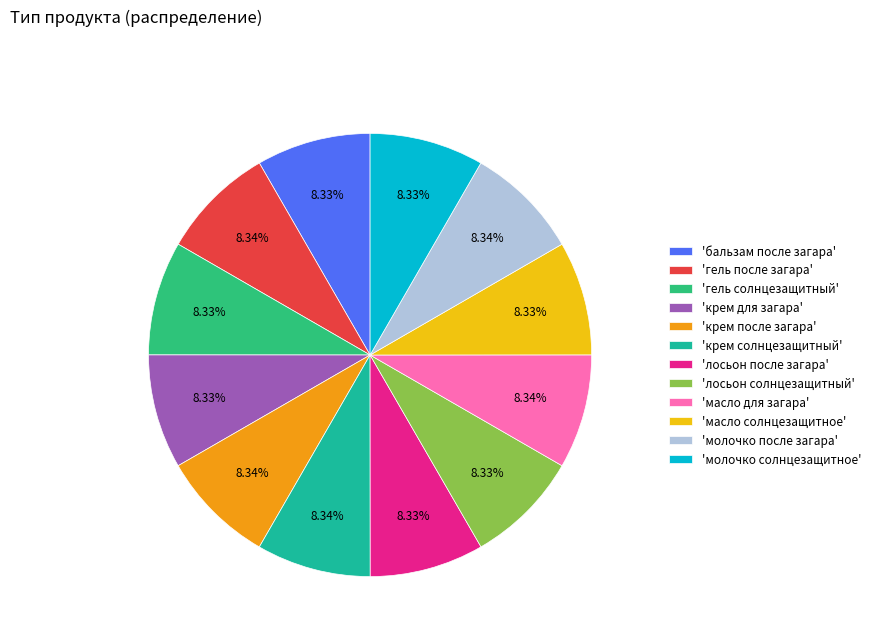

Approximately how many times larger is the value at 'гель после загара' compared to 'крем для загара'?

1.0